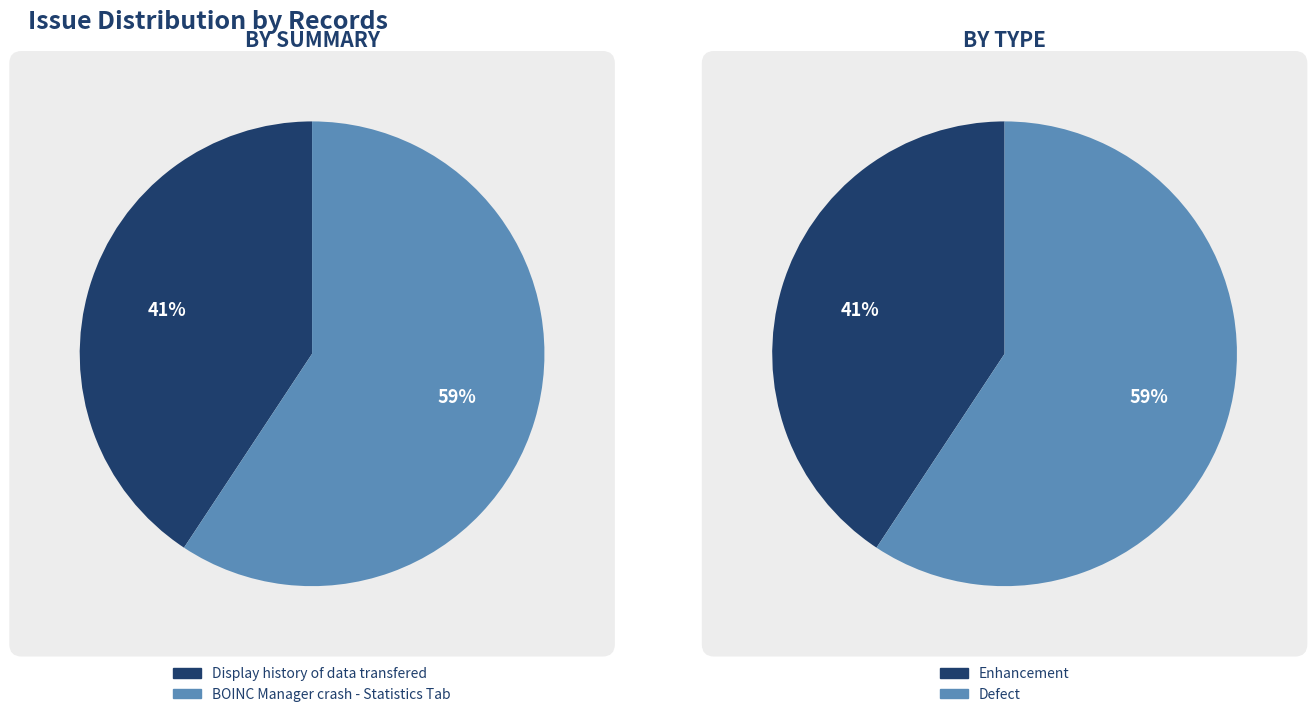

Rank the categories by value from highest to lowest.

BOINC Manager crash - Statistics Tab, Display history of data transfered